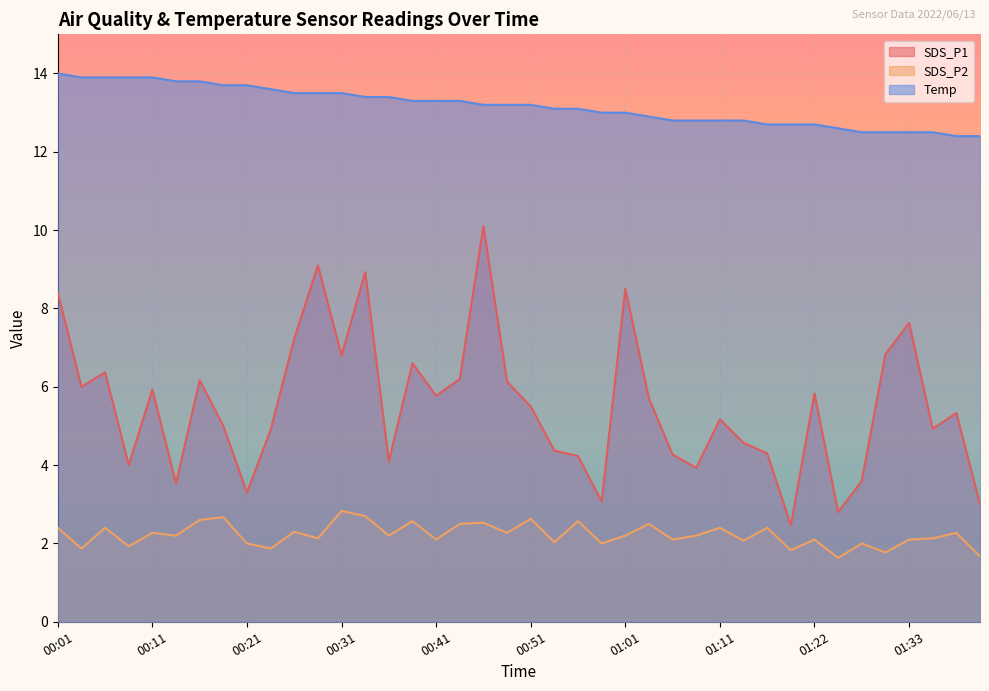

Where is the first local minimum for SDS_P2?

00:04